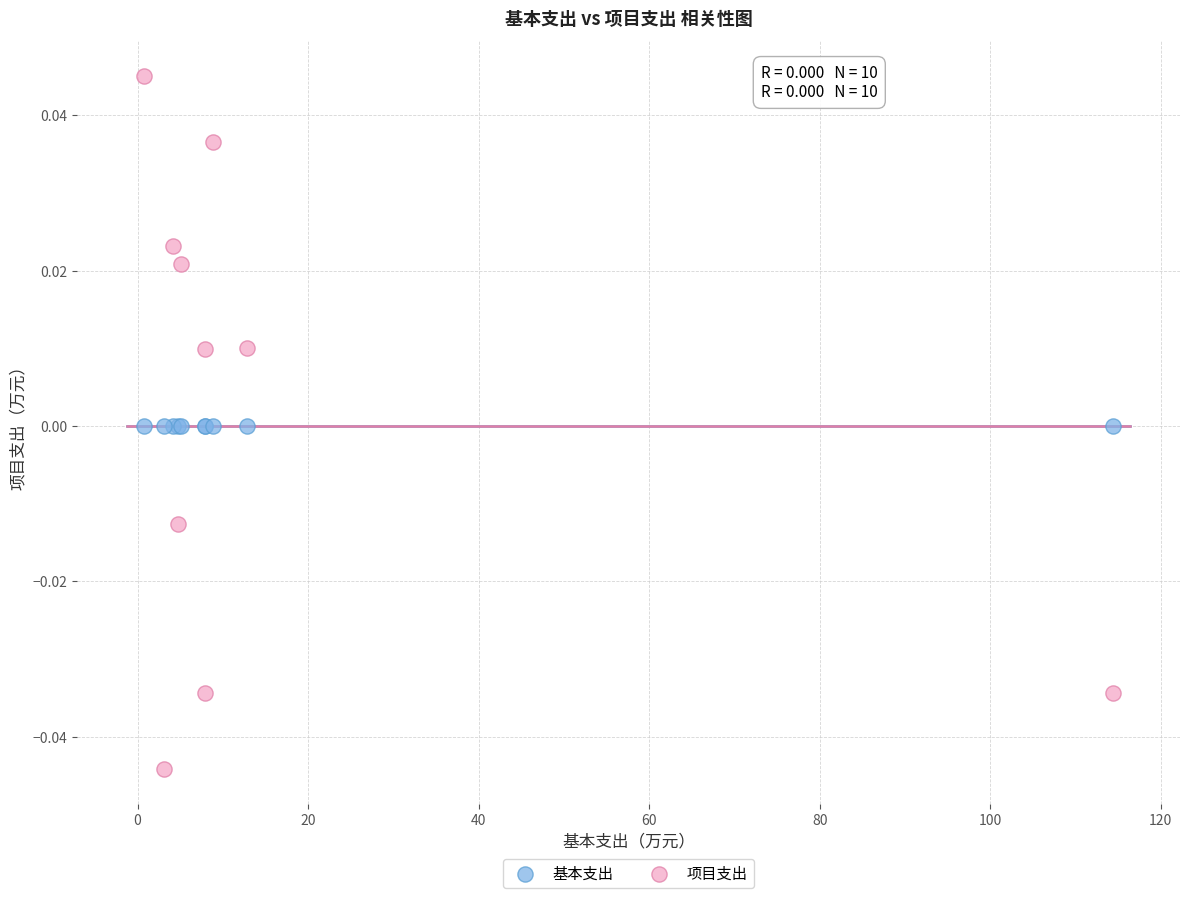

What are all the series names shown in the legend?

基本支出, 项目支出